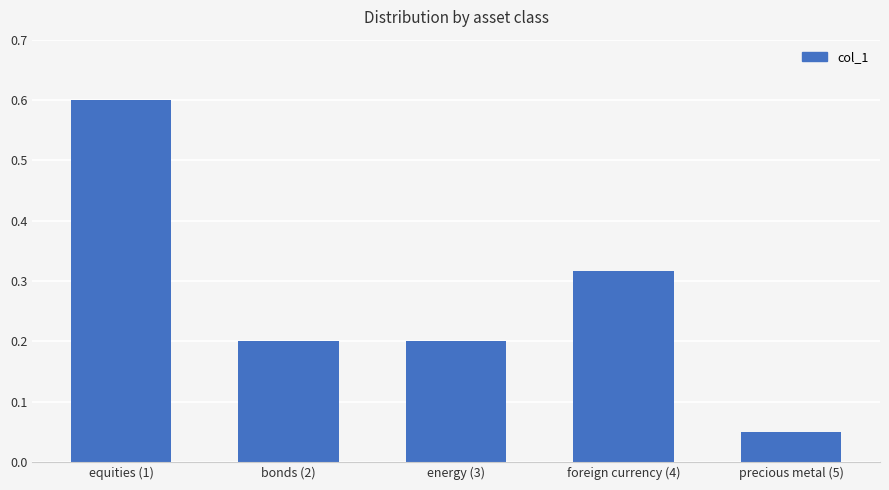

What is the sum of the values at energy (3) and foreign currency (4)?

0.5